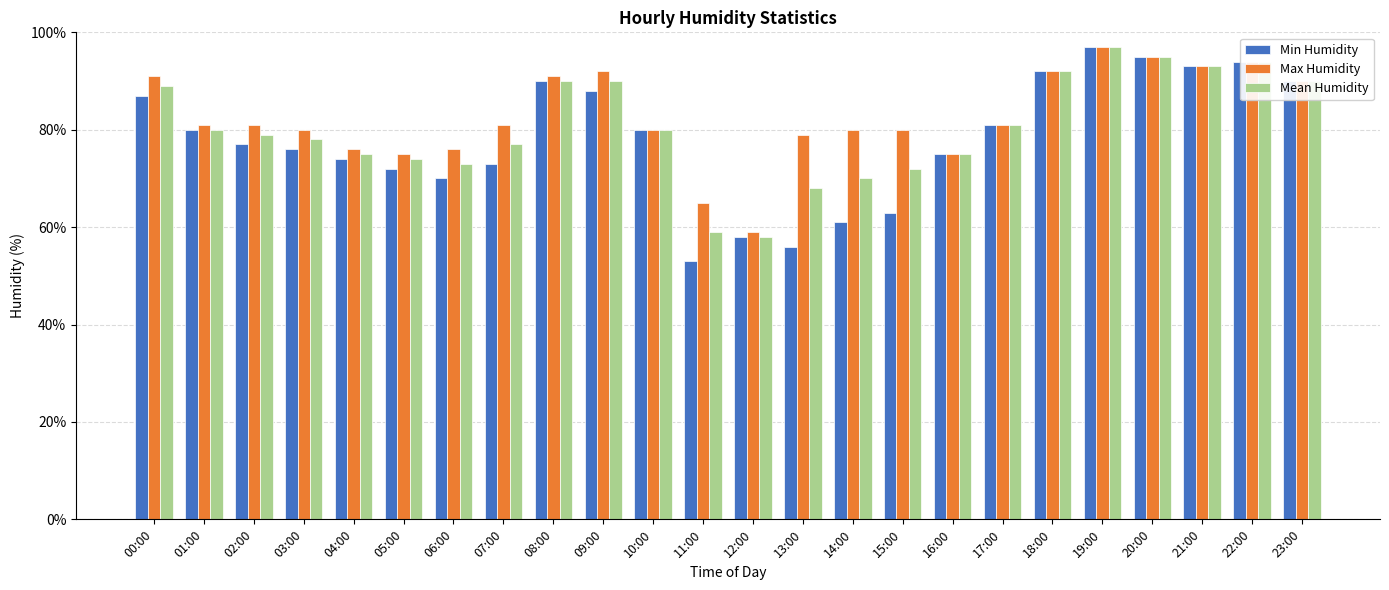

What is the label of the 11th bar from the left?

10:00